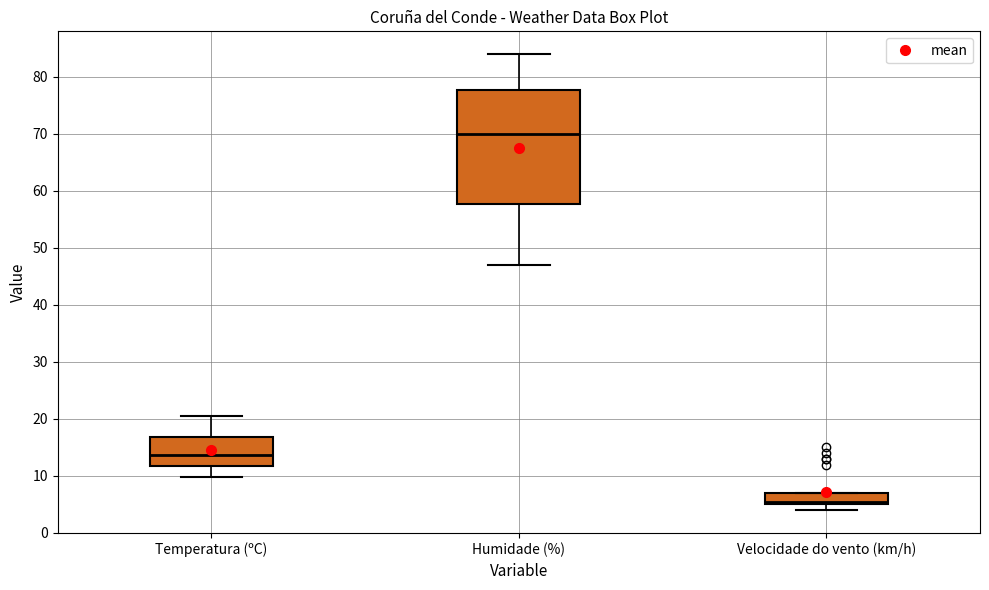

Where does the lower whisker of the box for Temperatura (ºC) end on the y-axis? The values are not printed on the chart, so give them approximately, as read against the axis.

10